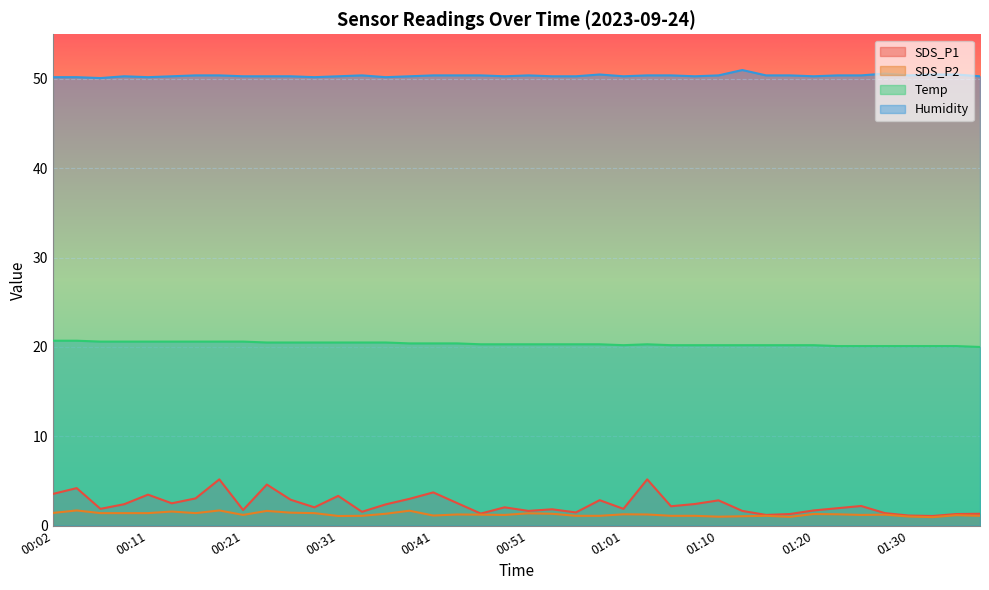

What is the lowest value of the SDS_P1 series?

1.1